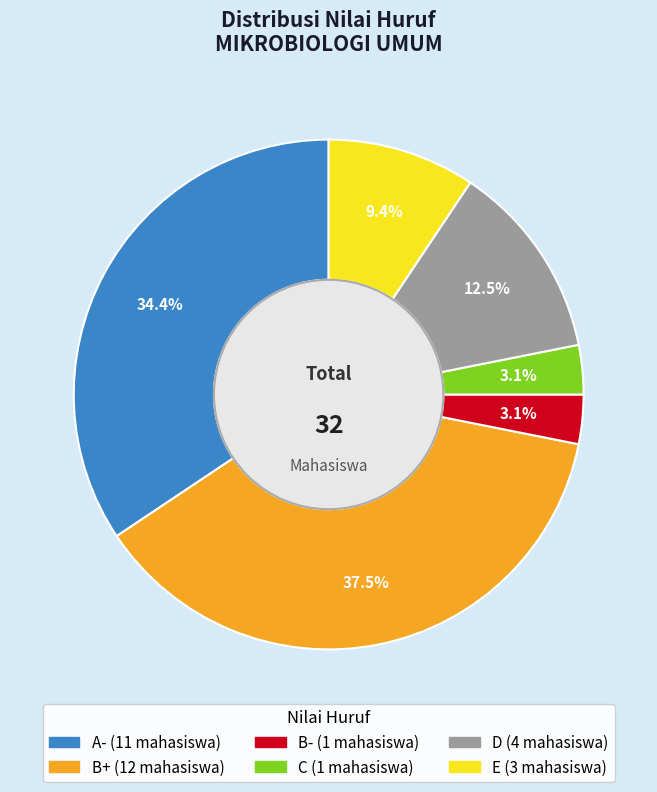

Is B+ the majority of the pie?

No